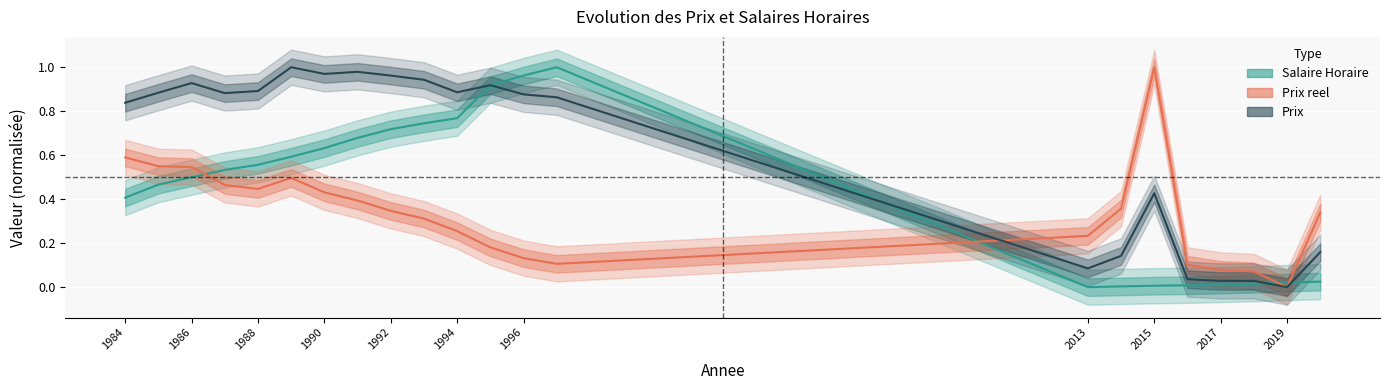

What is the difference between the maximum and minimum values in the Prix reel series?

1.0